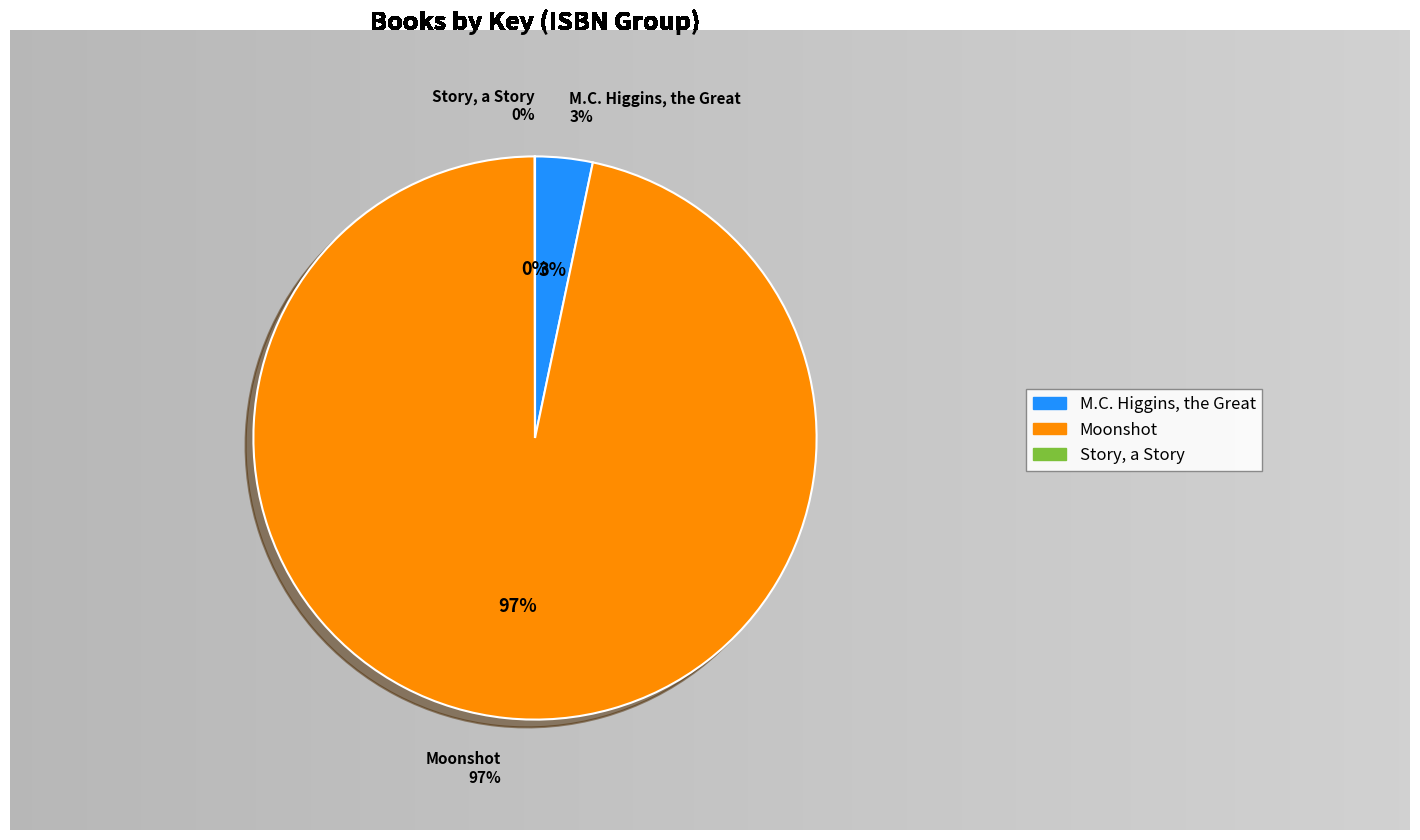

How many segments does this pie chart have?

3